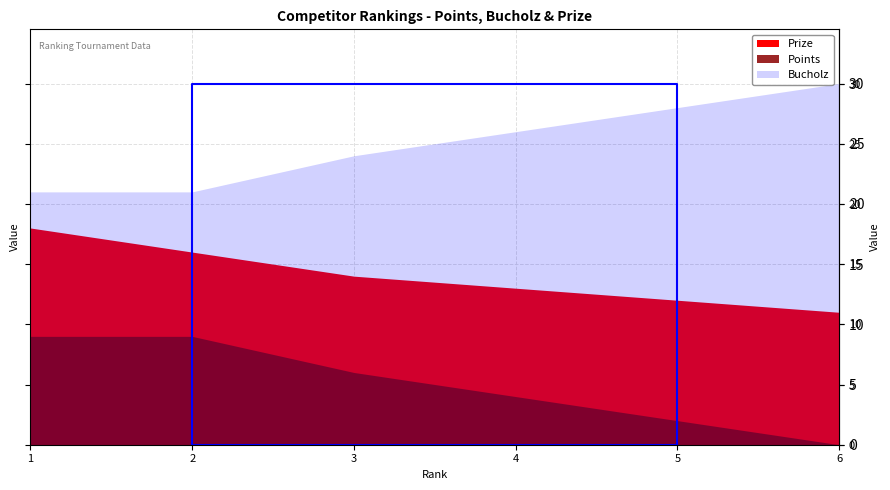

List the series in order of their peak value, lowest first.

Points, Prize, Bucholz